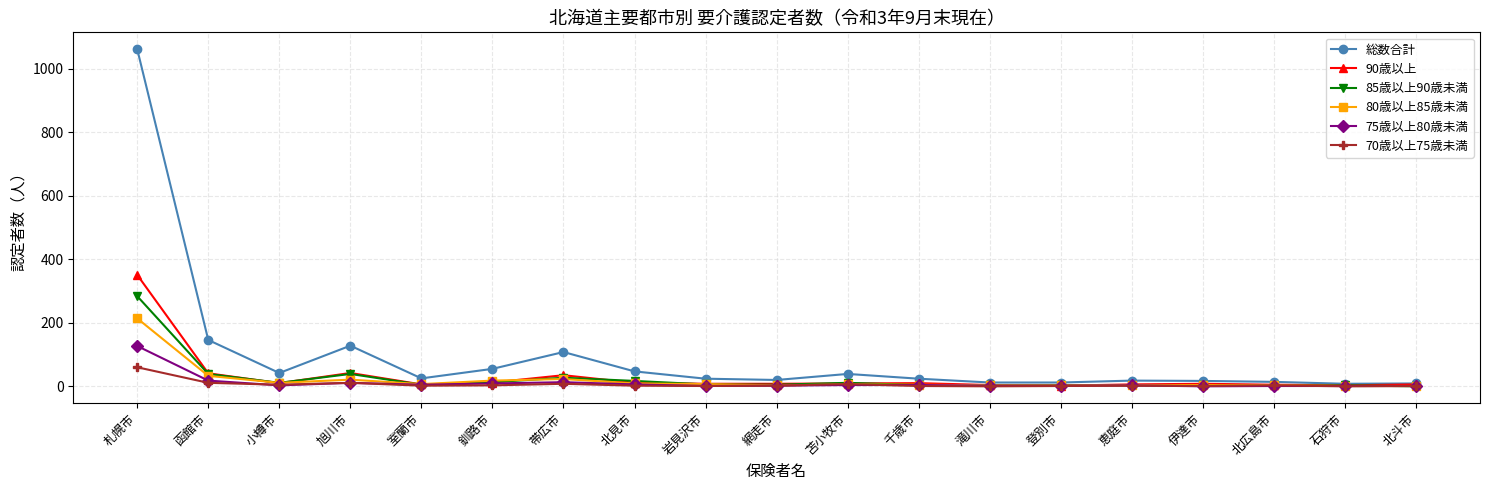

What is the approximate value of 75歳以上80歳未満 at 札幌市, to the nearest 5?

125